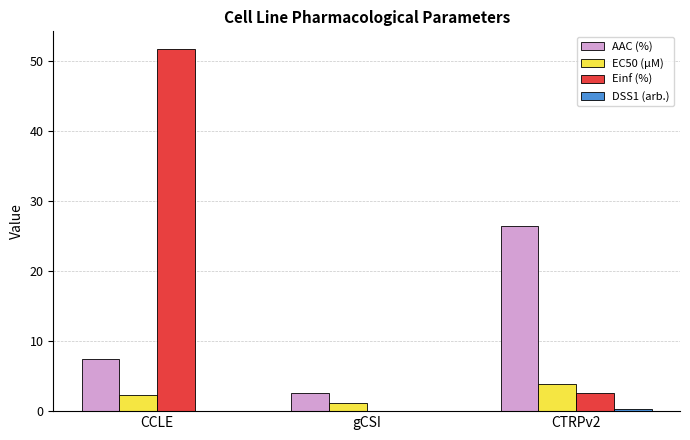

What is the sum of the Einf (%) values at CTRPv2 and CCLE?

54.3